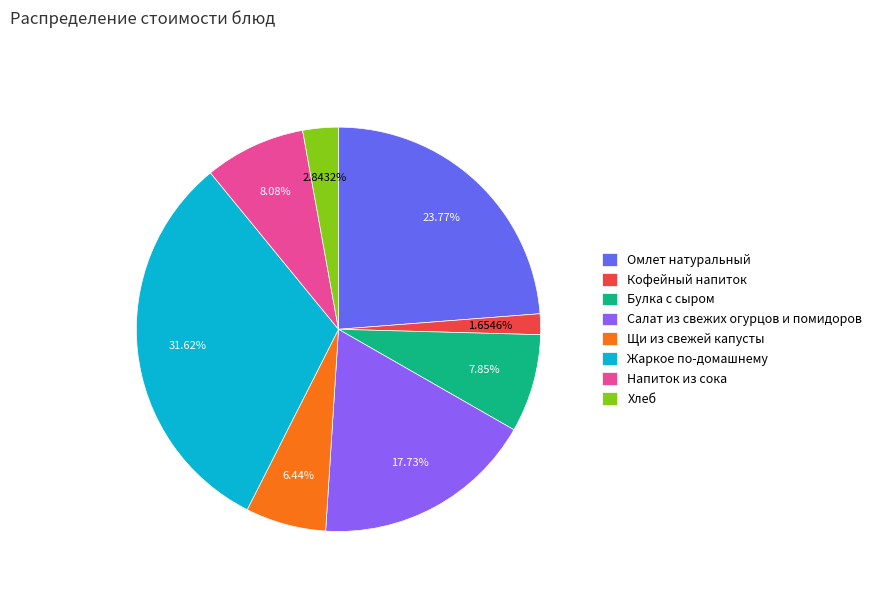

What is the ratio of the value at Напиток из сока to the value at Булка с сыром?

1.0